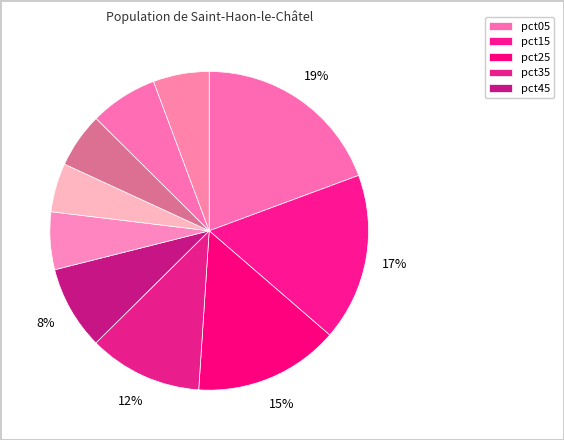

Count the number of slices in the pie.

10